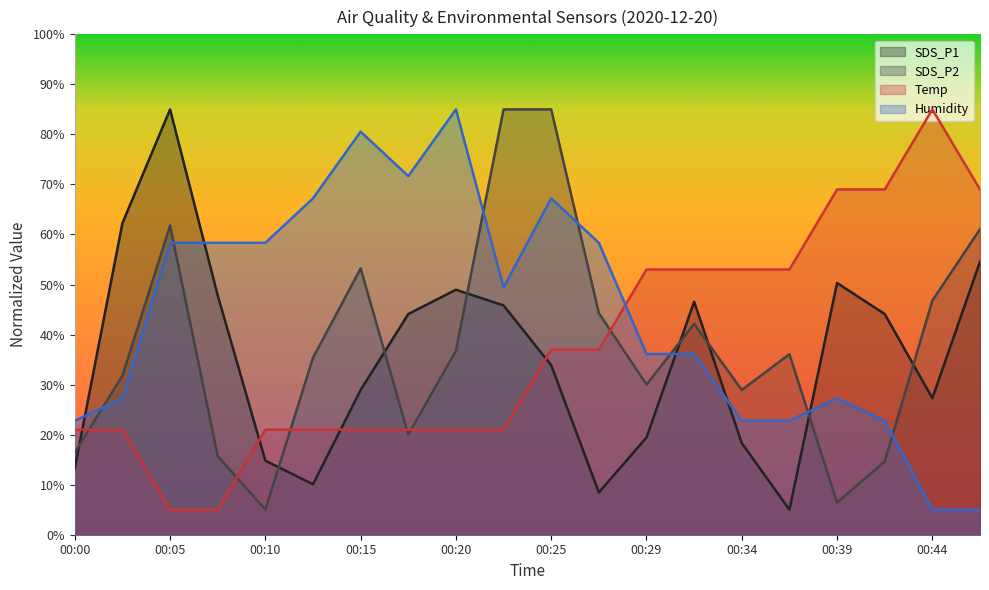

Which category has the highest value in the Temp series?

00:44